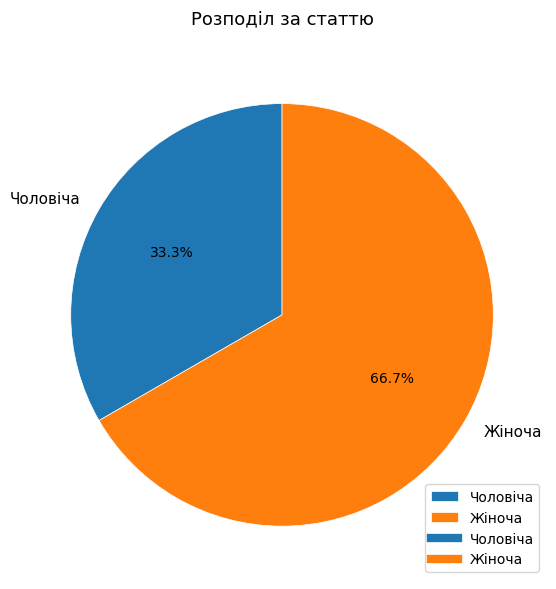

To the nearest percent, what percentage of the pie is Чоловіча?

33%